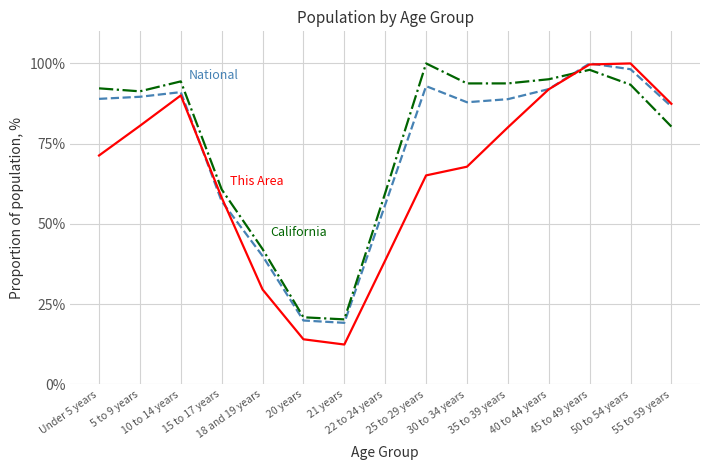

What is the minimum value shown in the chart?

12.4